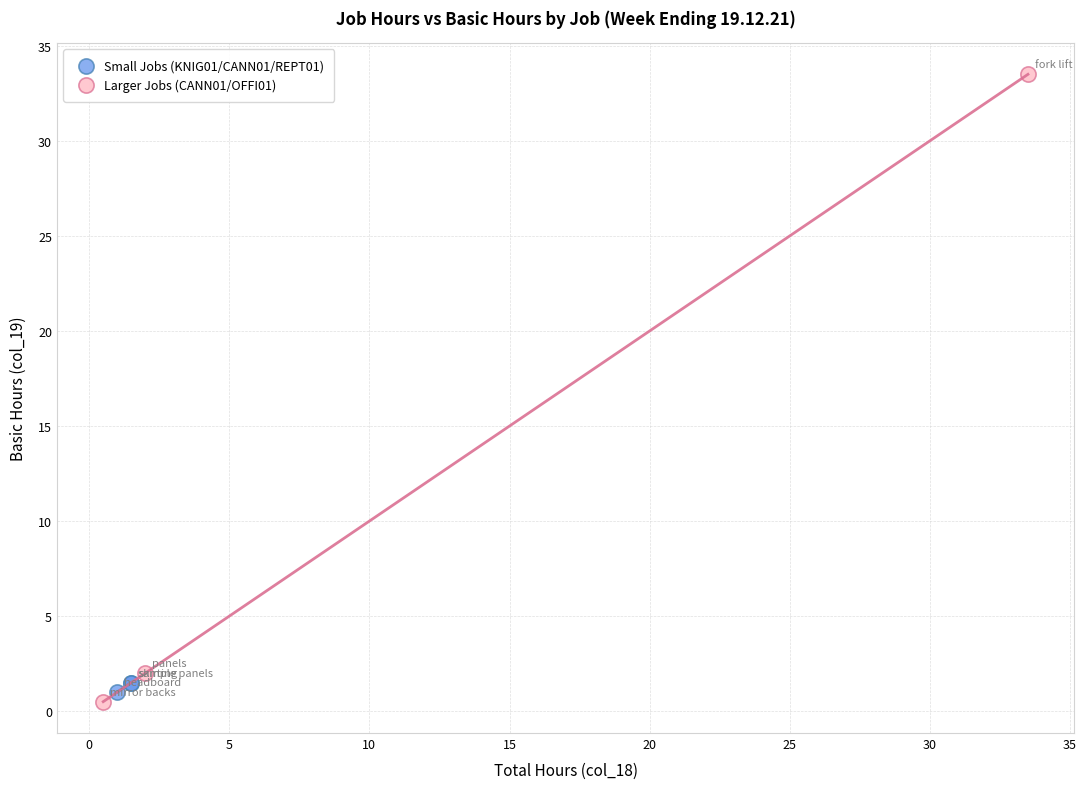

Which series reaches the minimum Y coordinate?

Larger Jobs (CANN01/OFFI01)